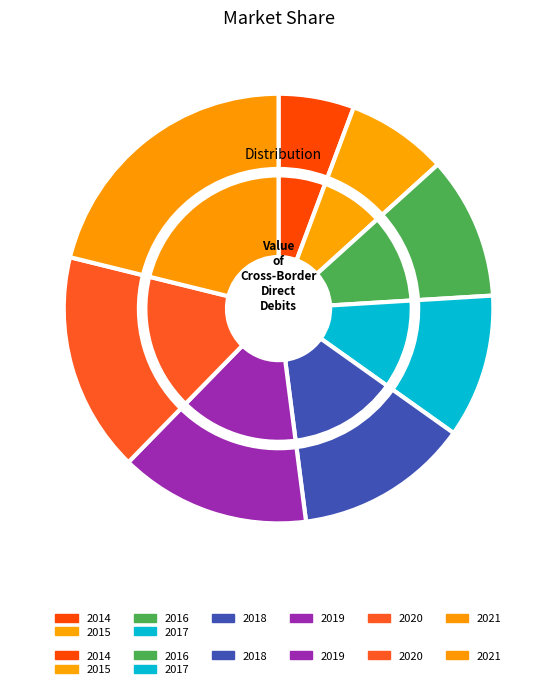

How many slices are in this pie chart?

8